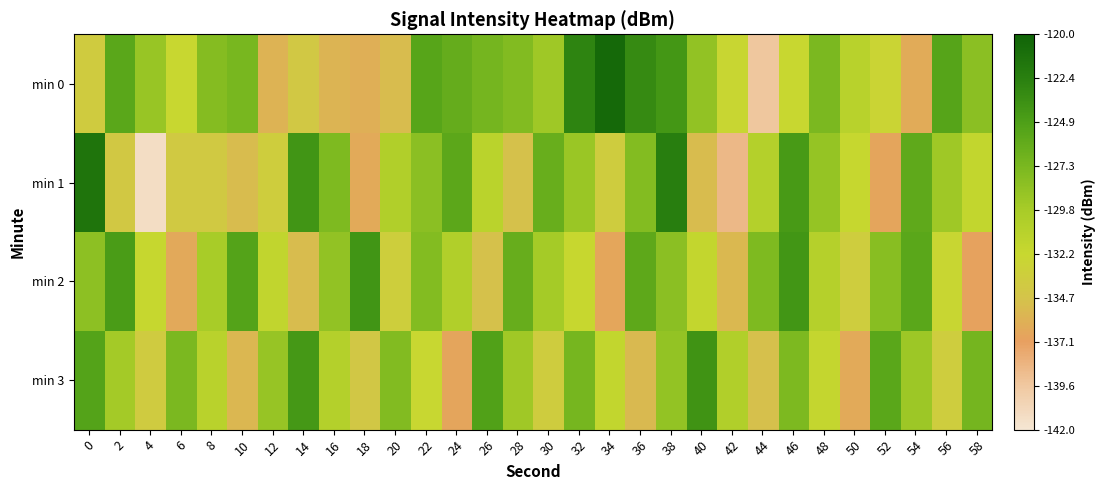

What is the total value across all series at 18?

-530.7